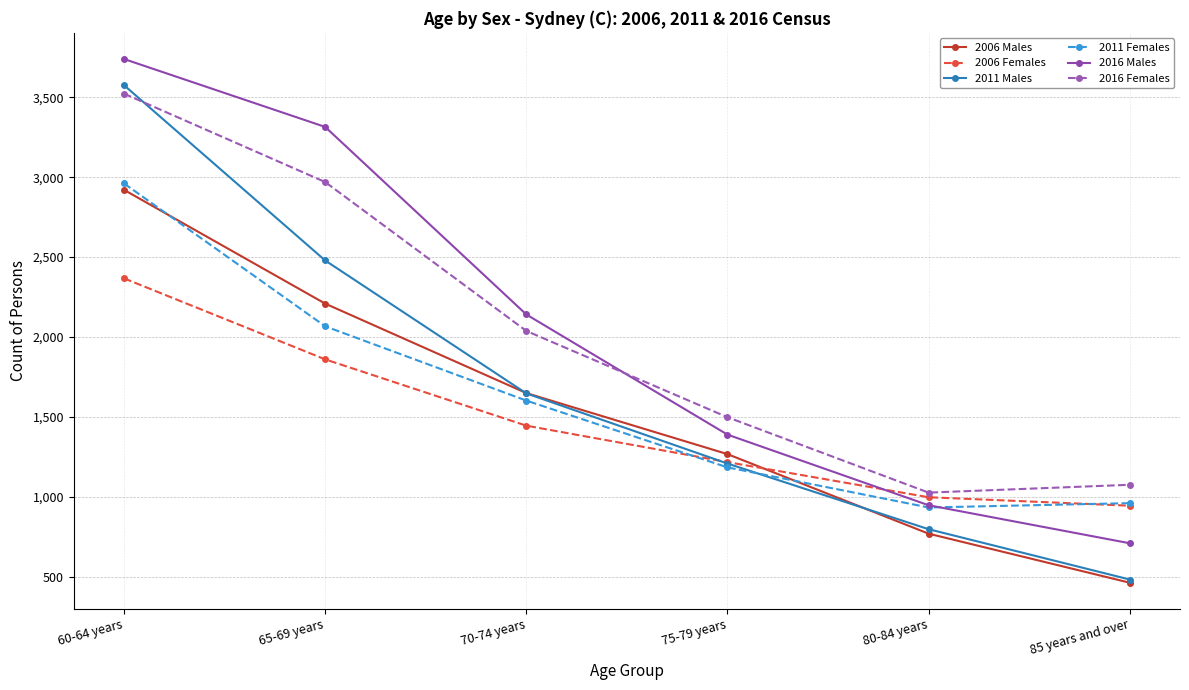

The value of 2006 Males at 80-84 years is 769. True or false?

True